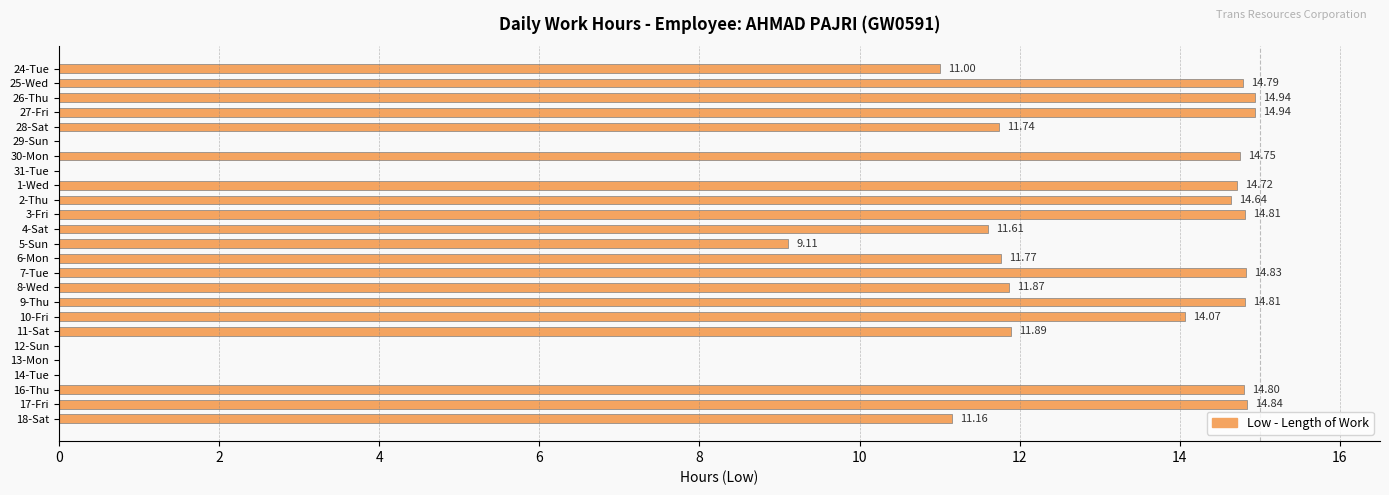

What is the sum of all values?

267.1